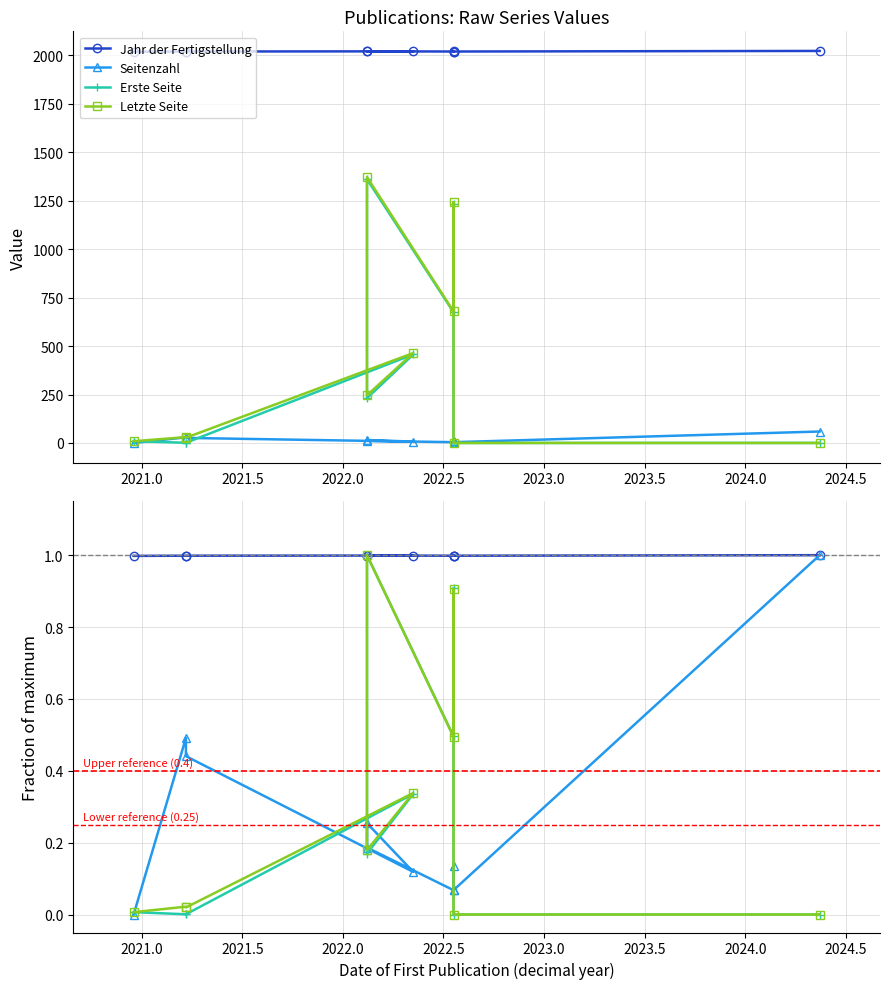

What is the difference between the second highest and second lowest values in the Erste Seite series?

0.9